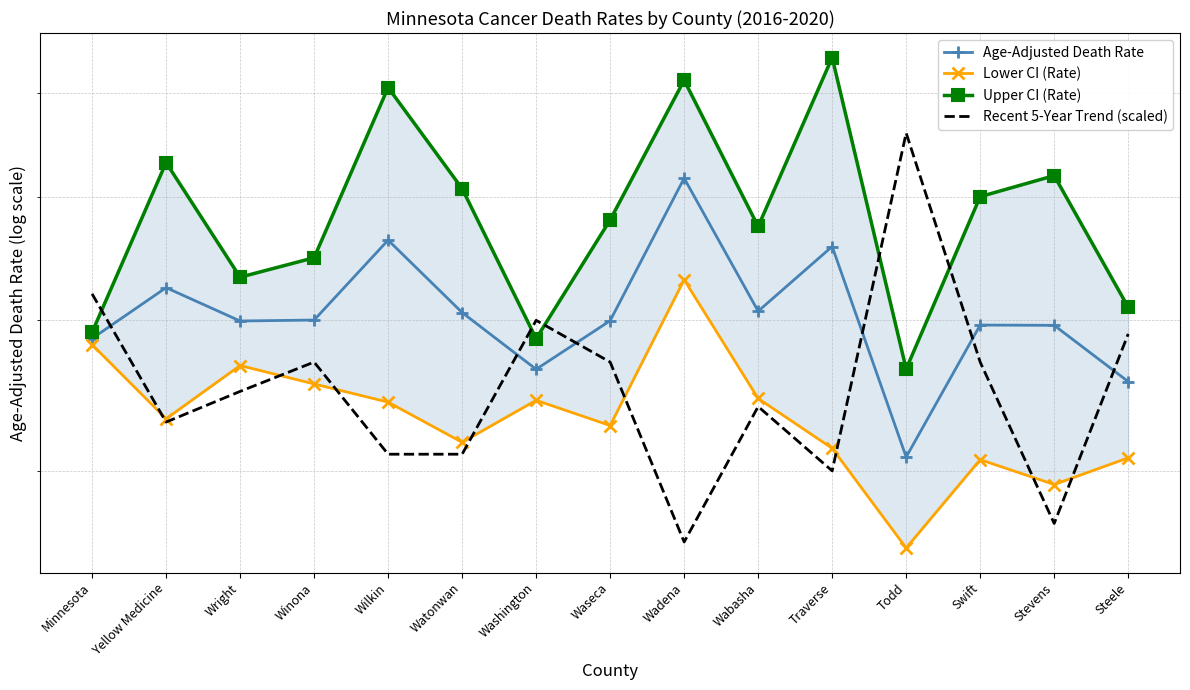

Is it true that Age-Adjusted Death Rate equals 766.3 at Stevens?

False